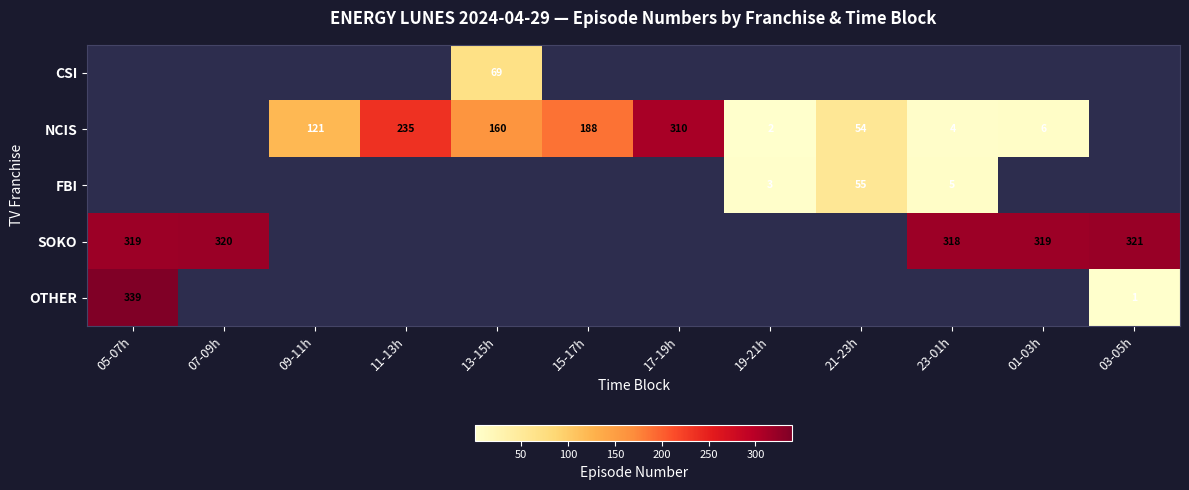

True or false: SOKO has a value of 321 at 03-05h.

True